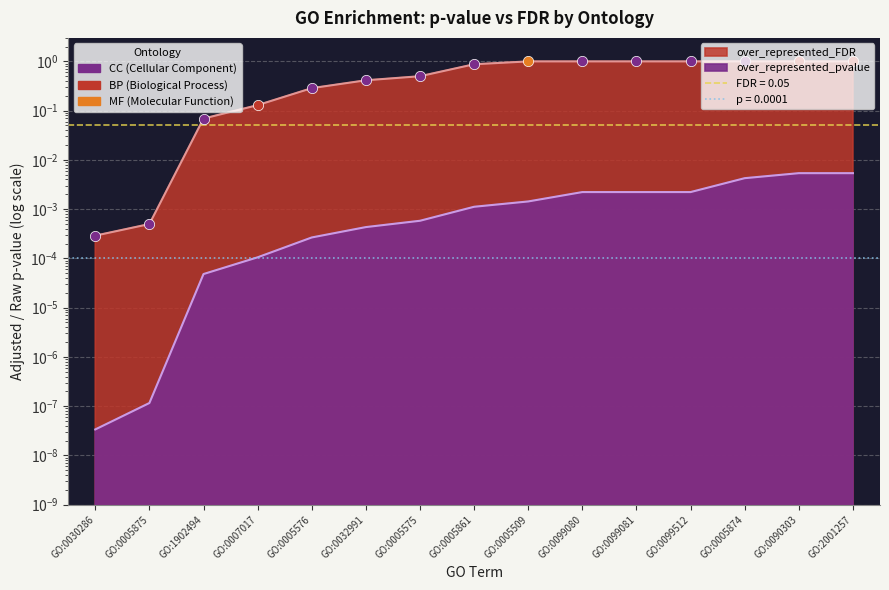

Which series has the largest Y range (max minus min)?

over_represented_FDR